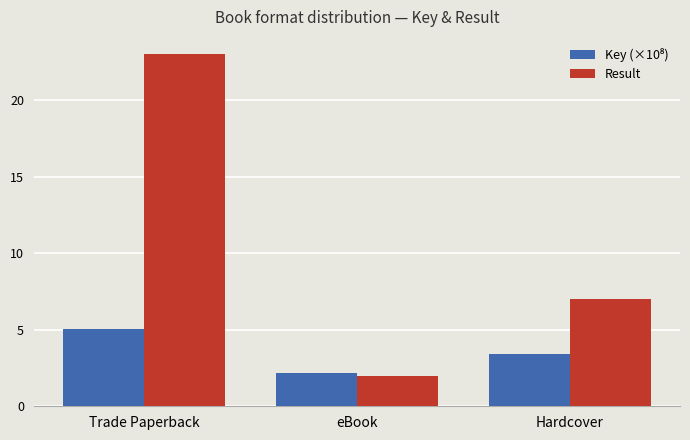

How many Result values are between 2 and 23?

3